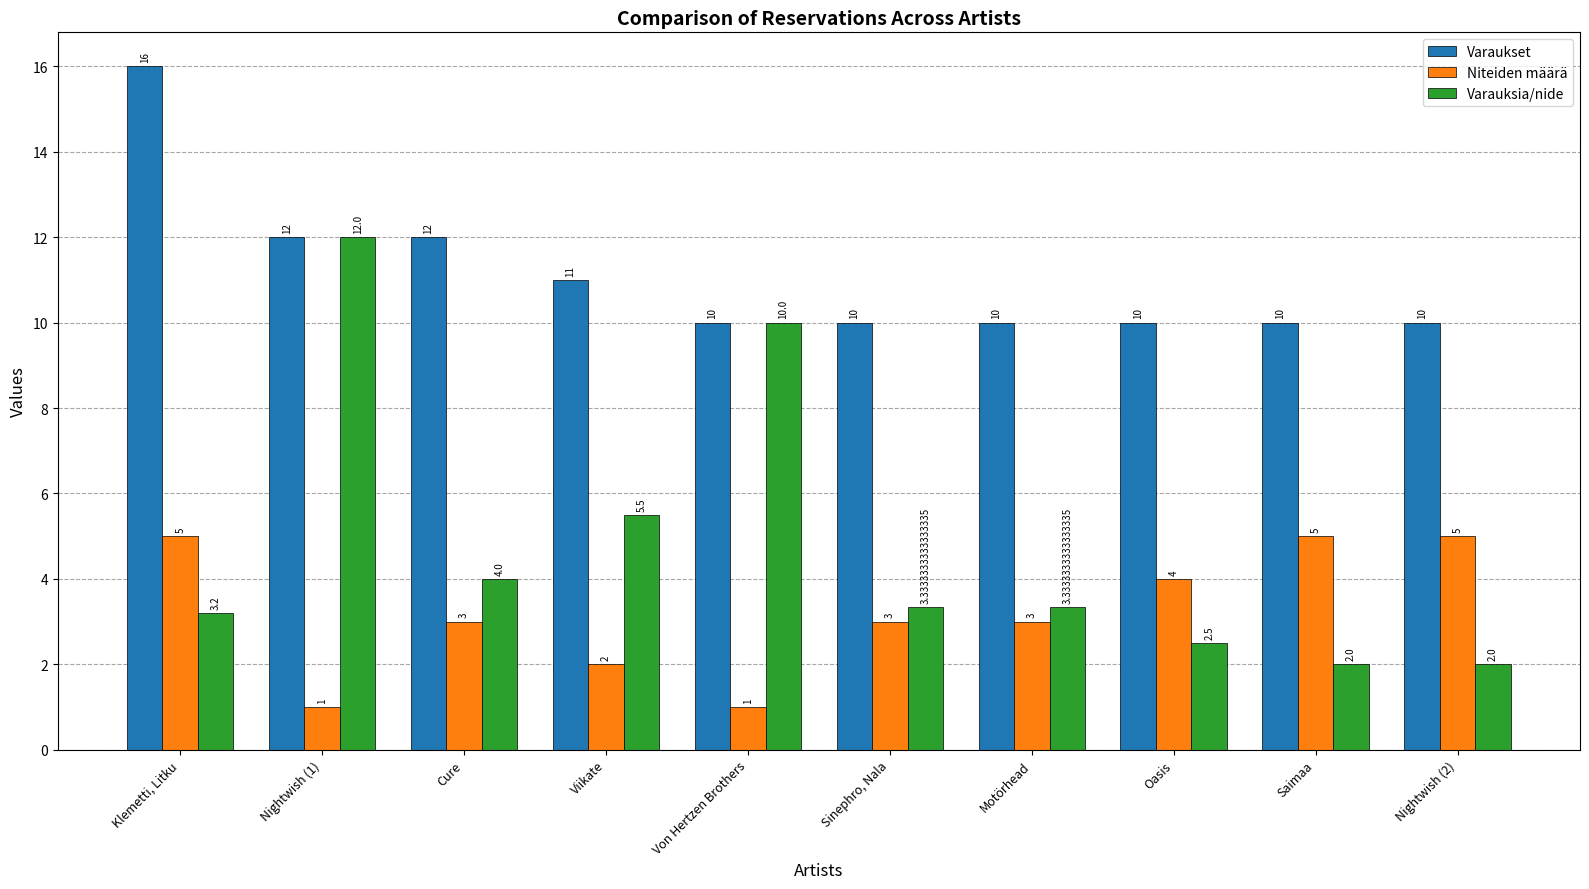

Where is Varauksia/nide nearest to the value 7?

Viikate